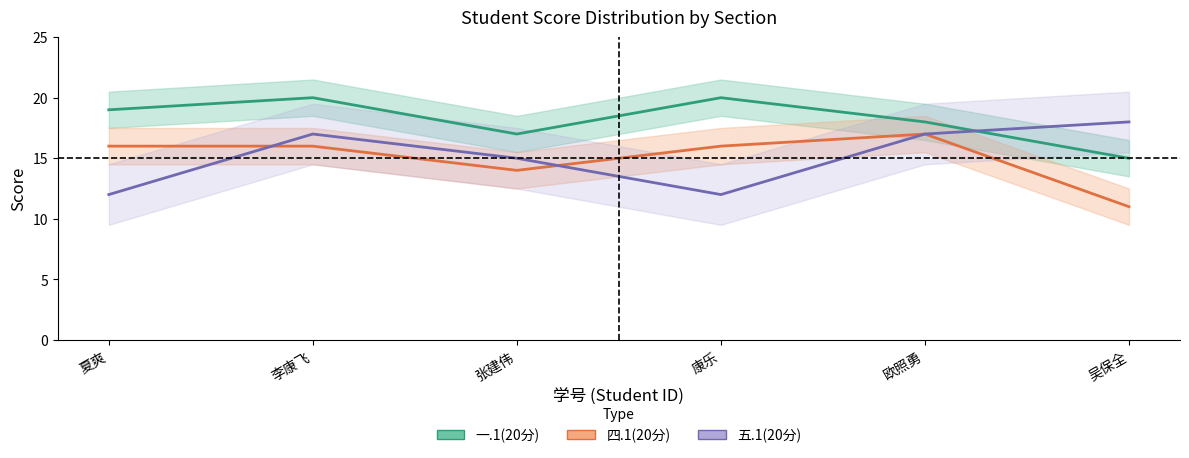

True or false: 四.1(20分) has a value of 6 at 欧照勇.

False